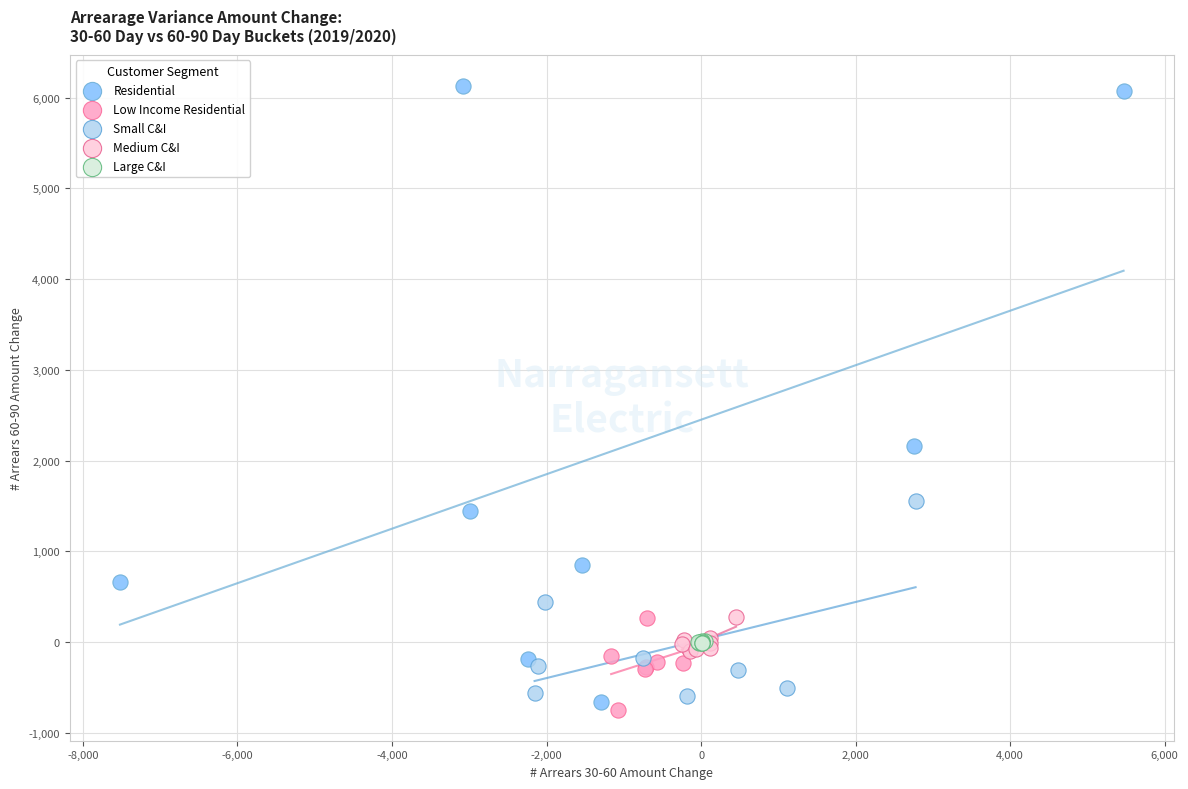

Which series reaches the minimum Y coordinate?

Low Income Residential